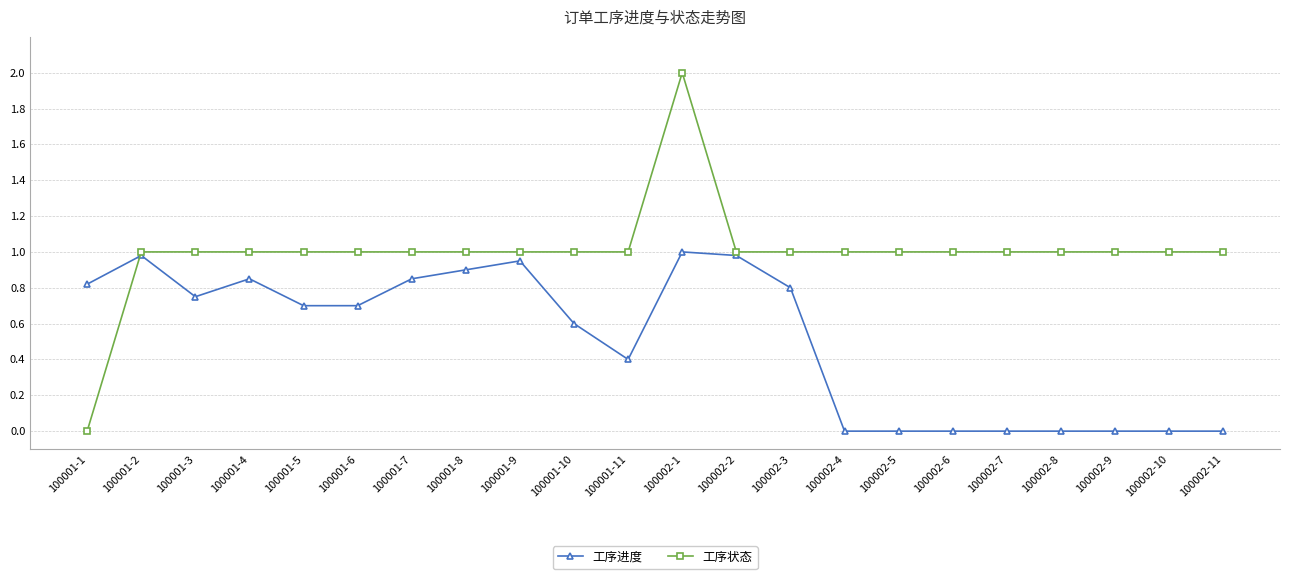

What is the maximum value for 工序状态?

2.0